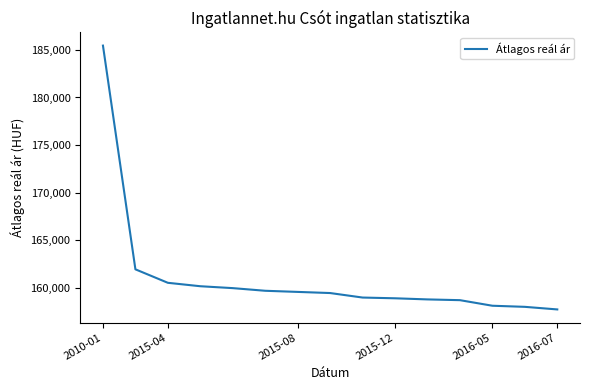

Is this an area chart (filled region under the line)?

No